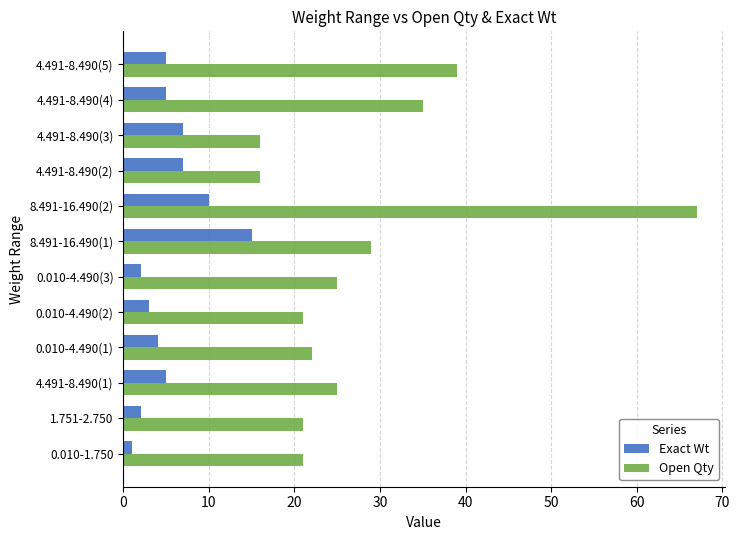

At which category is the sum across all series the highest?

8.491-16.490(2)